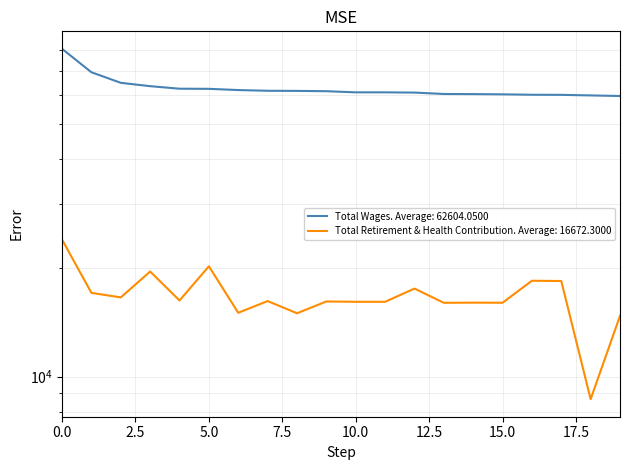

What is the spread (max minus min) of values at 17.5?

45413